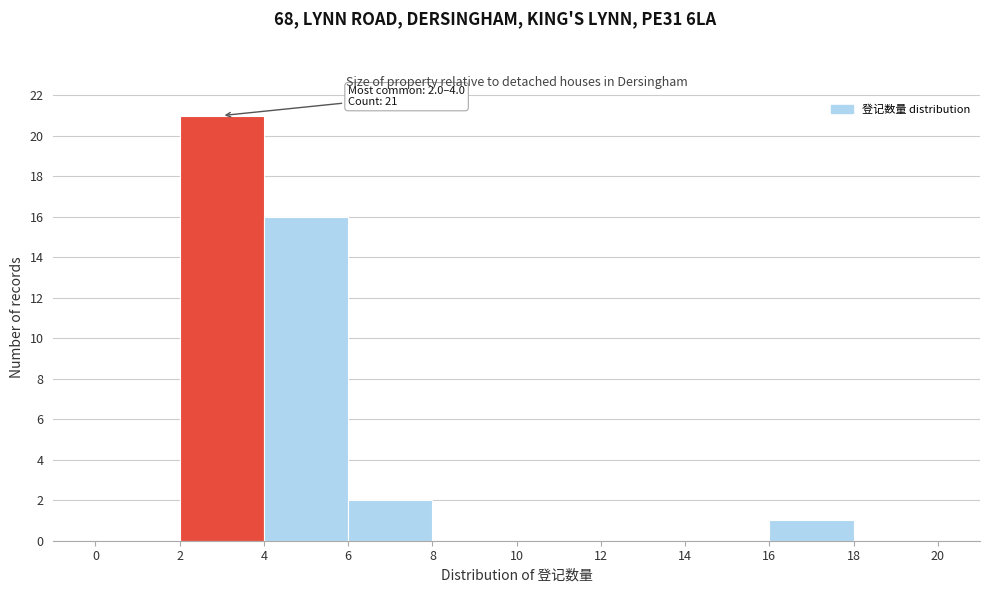

Over which range of the x-axis is the bar tallest?

2 to 4